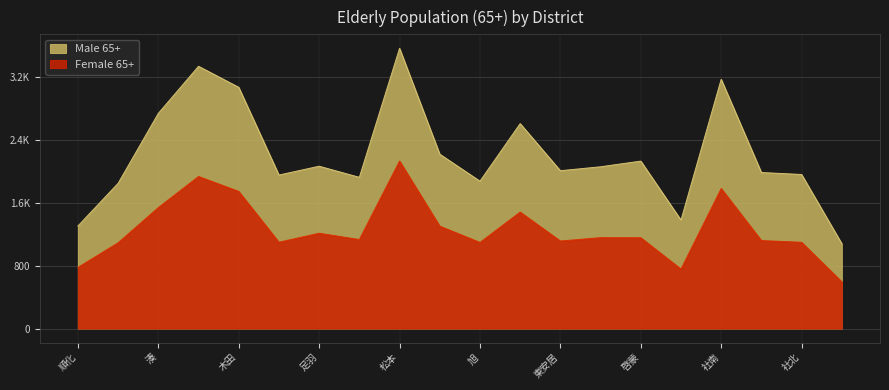

Does the chart have visible grid lines?

Yes